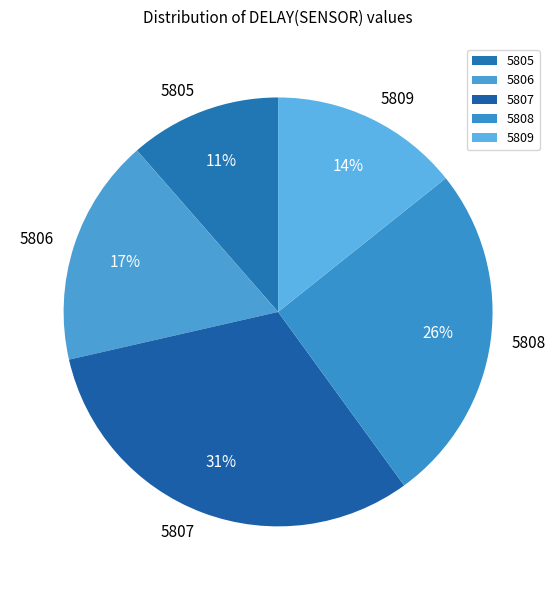

Rank the categories by value from lowest to highest.

5805, 5809, 5806, 5808, 5807